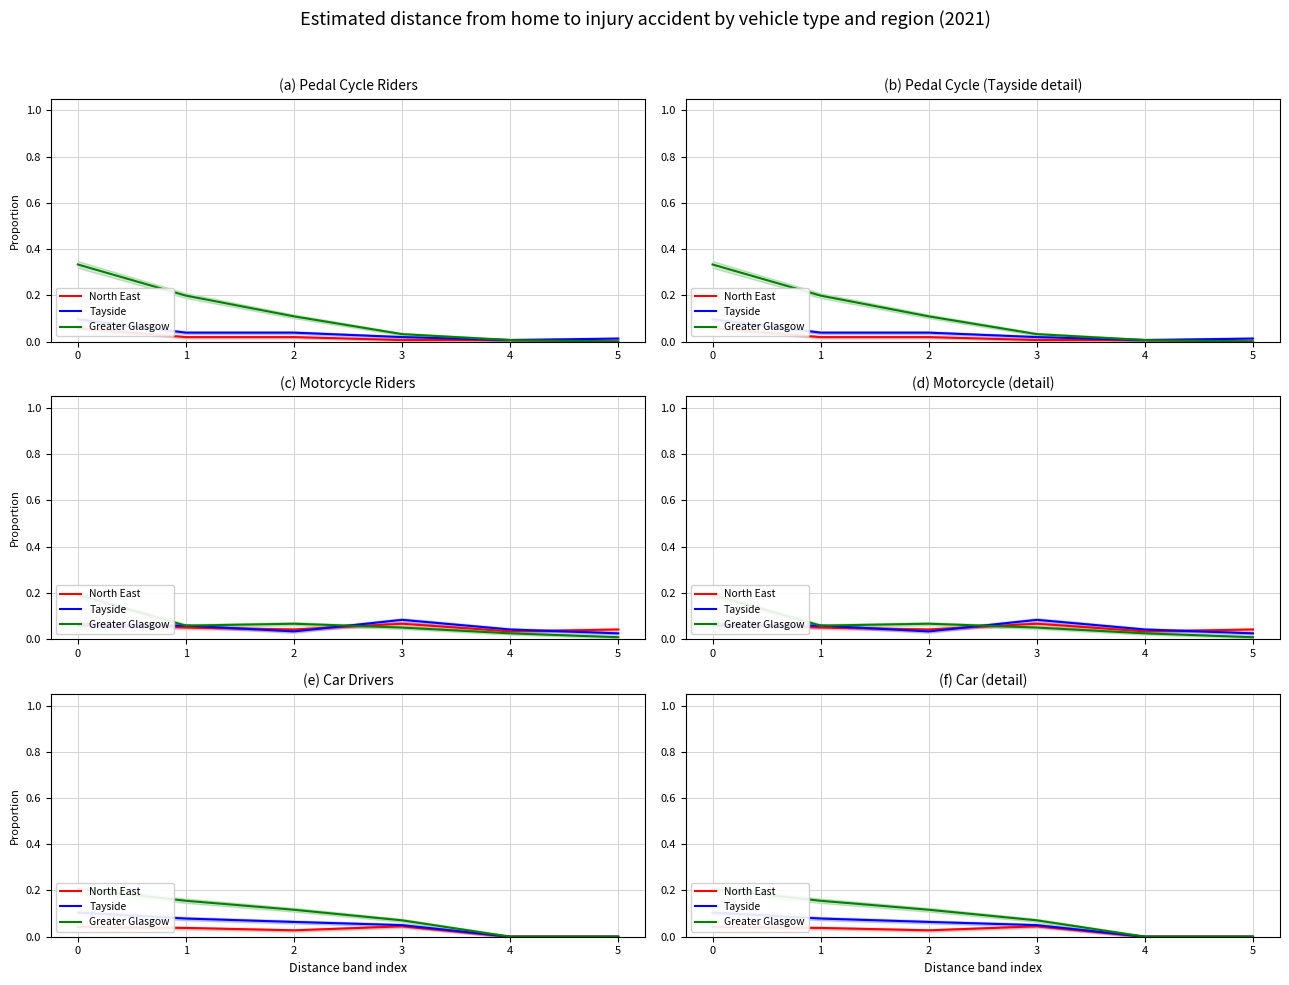

List the series in order of their overall mean, highest first.

Greater Glasgow, Tayside, North East